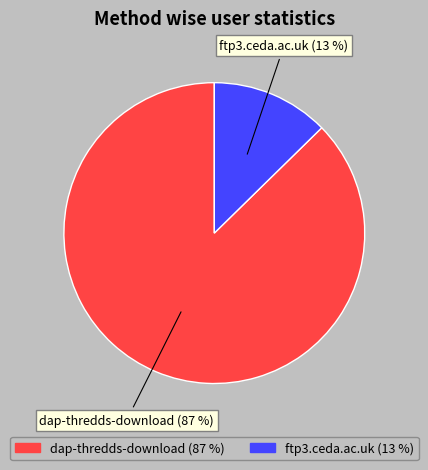

To the nearest percent, what percentage of the pie is ftp3.ceda.ac.uk?

13%